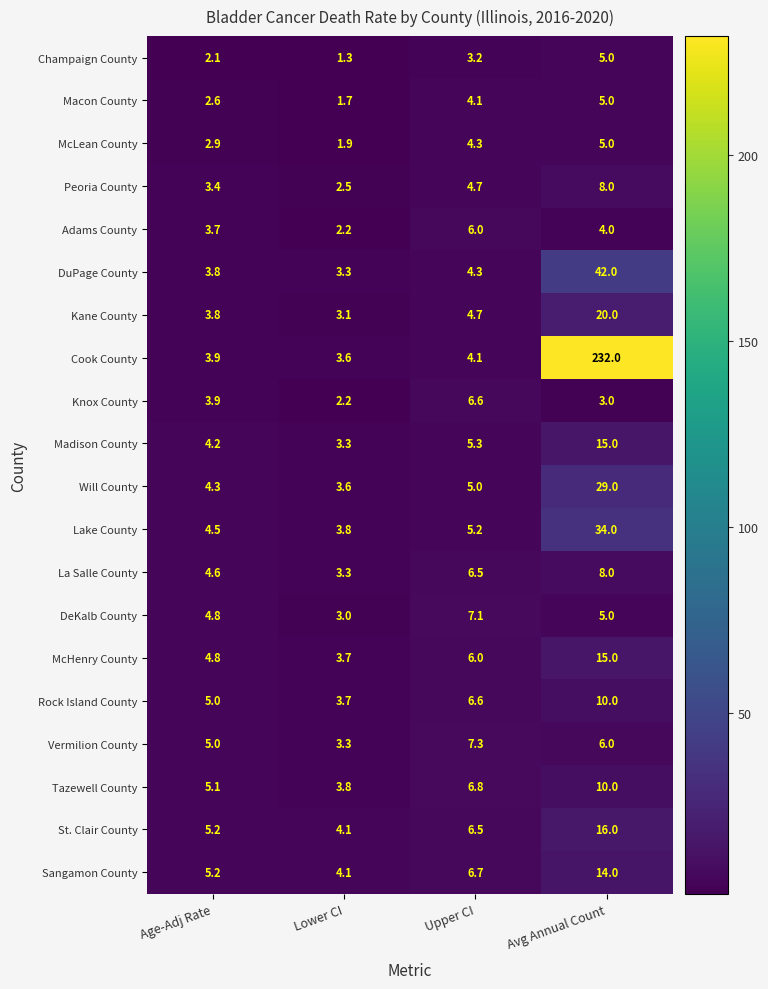

At how many categories does at least one series exceed 124?

1